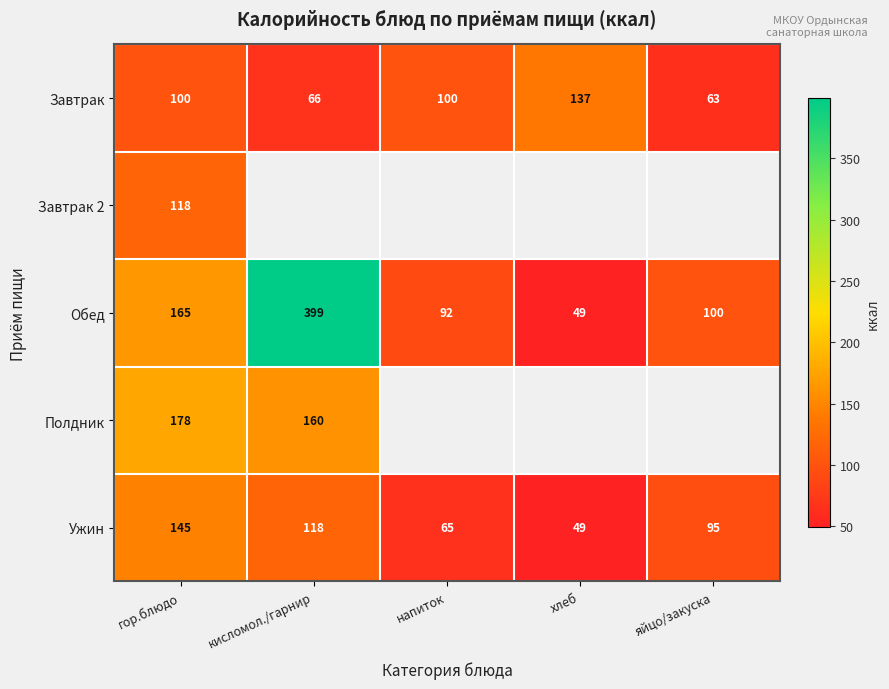

The Обед series shows 29 at напиток. True or false?

False